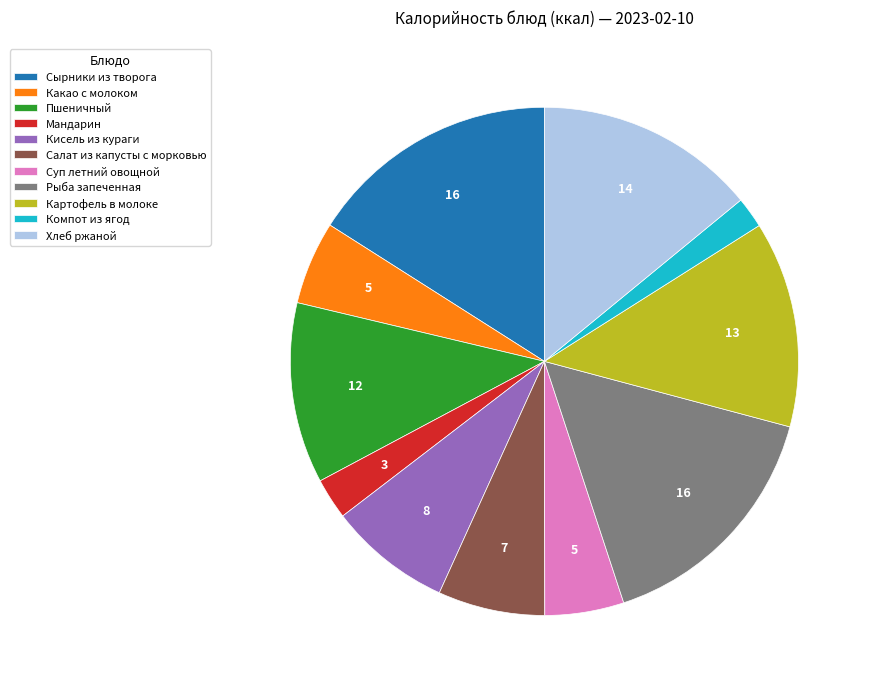

Which slice is the smallest?

Компот из ягод